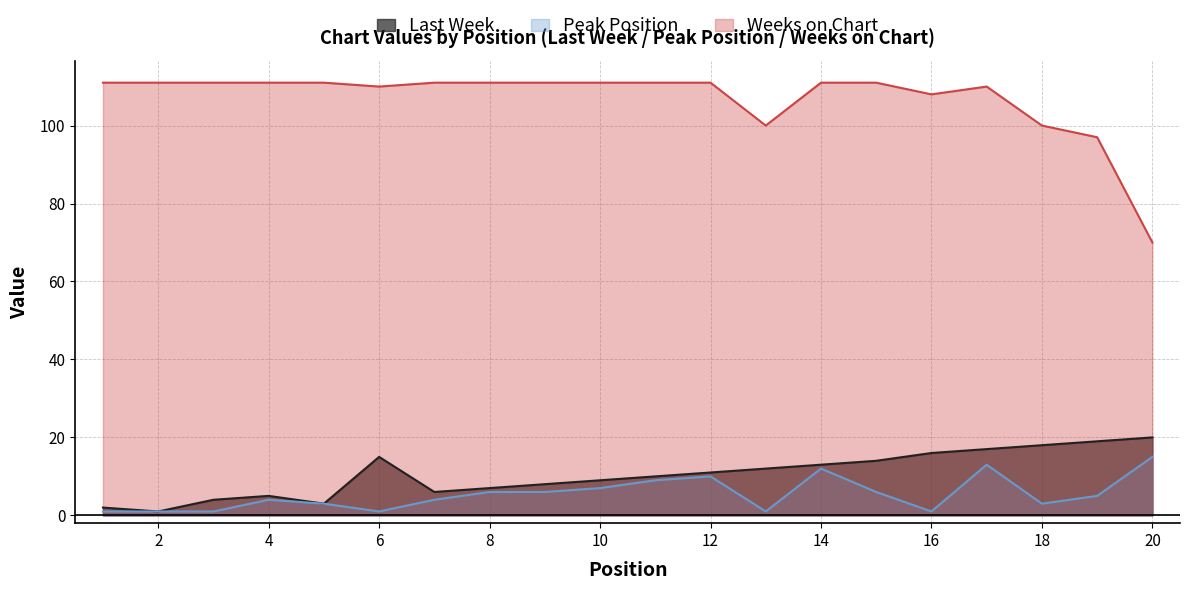

Between 6 and 16, which is larger?

16